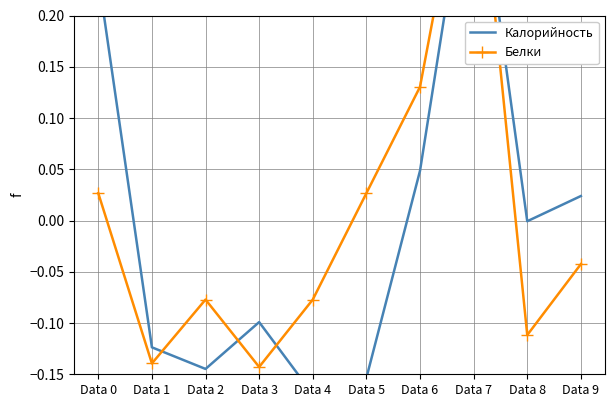

True or false: Белки has a value of -0.0 at Data 9.

False